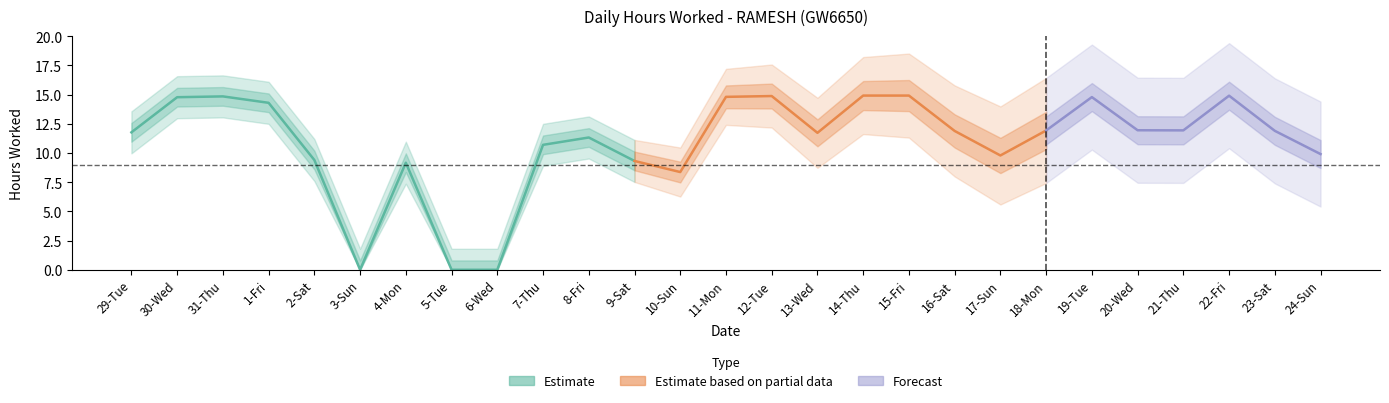

True or false: the data has more than 2 interior local peaks.

True